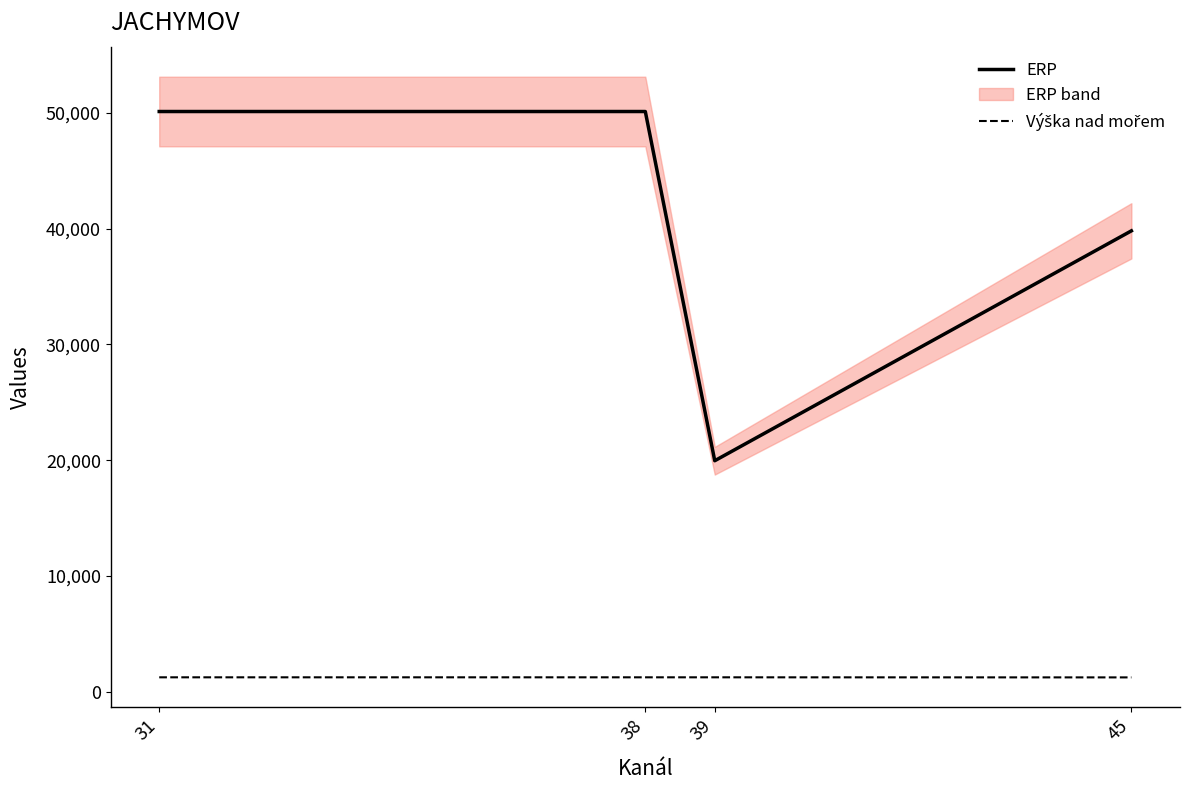

Reading left to right, what are all the values shown in this chart?

ERP: 31=50118	38=50118	39=19952	45=39810
Výška nad mořem: 31=1243	38=1243	39=1243	45=1236